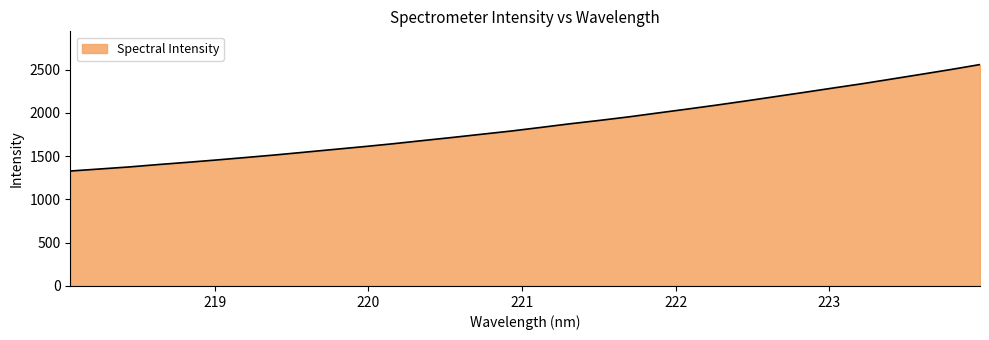

What is the maximum value shown in the chart?

2558.7